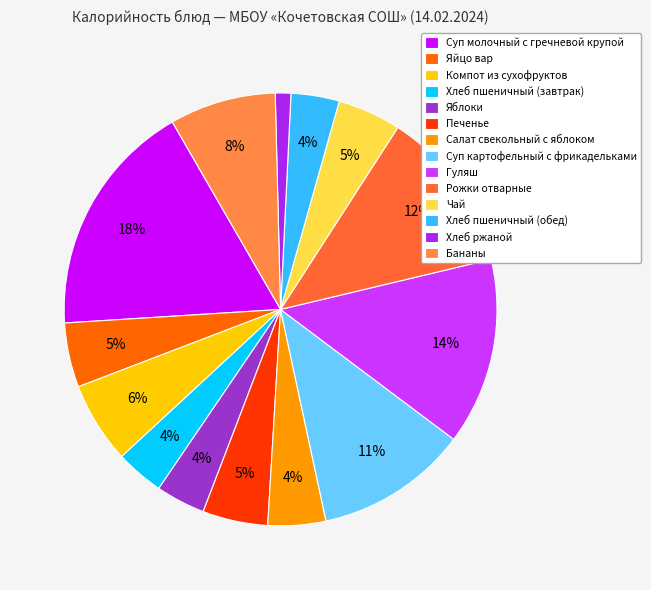

What is the smallest slice in the pie chart?

Хлеб ржаной